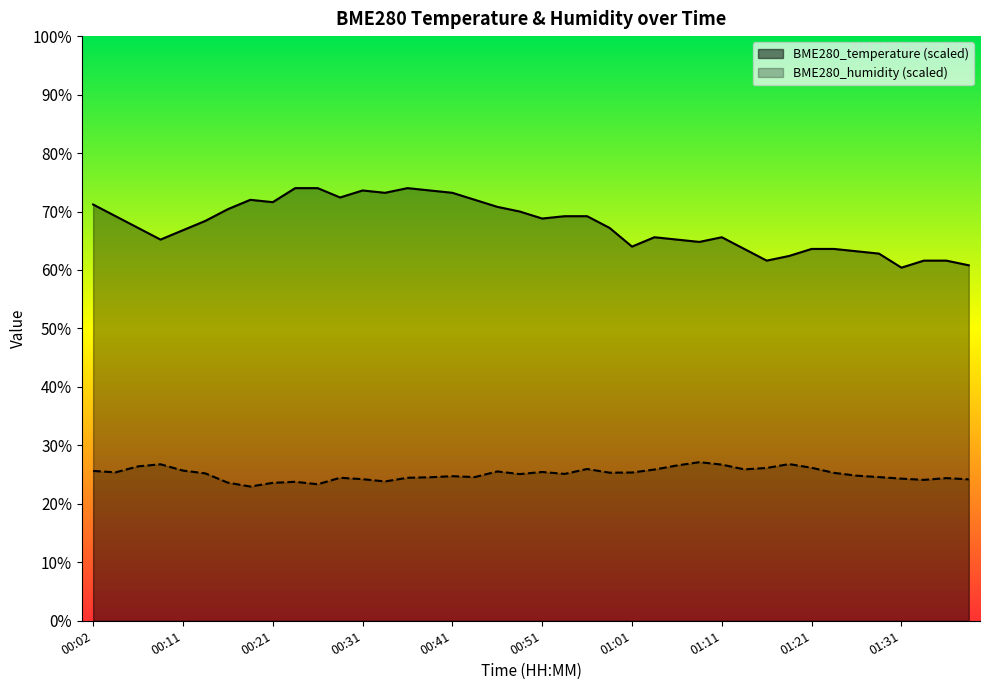

True or false: BME280_temperature and BME280_humidity intersect in this chart.

False